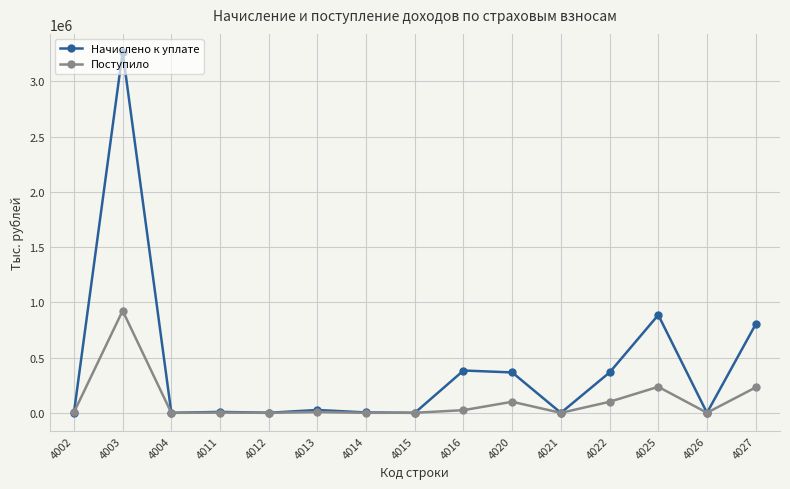

Rank the series by their average value, from lowest to highest.

Поступило, Начислено к уплате